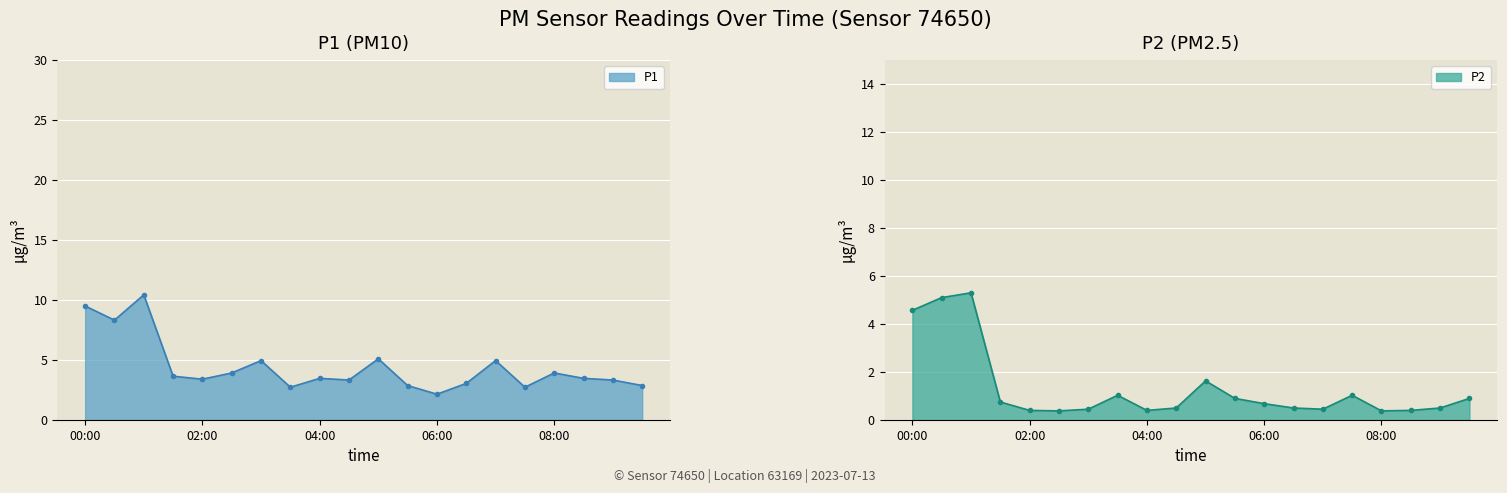

Reading left to right, transcribe all the data shown in this chart.

P1: 00:00=9.5	00:30=8.3	01:00=10.4	01:30=3.6	02:00=3.4	02:30=3.9	03:00=5.0	03:30=2.7	04:00=3.5	04:30=3.3	05:00=5.1	05:30=2.9	06:00=2.1	06:30=3.0	07:00=5.0	07:30=2.7	08:00=3.9	08:30=3.5	09:00=3.3	09:30=2.9
P2: 00:00=4.6	00:30=5.1	01:00=5.3	01:30=0.8	02:00=0.4	02:30=0.4	03:00=0.5	03:30=1.0	04:00=0.4	04:30=0.5	05:00=1.6	05:30=0.9	06:00=0.7	06:30=0.5	07:00=0.5	07:30=1.0	08:00=0.4	08:30=0.4	09:00=0.5	09:30=0.9